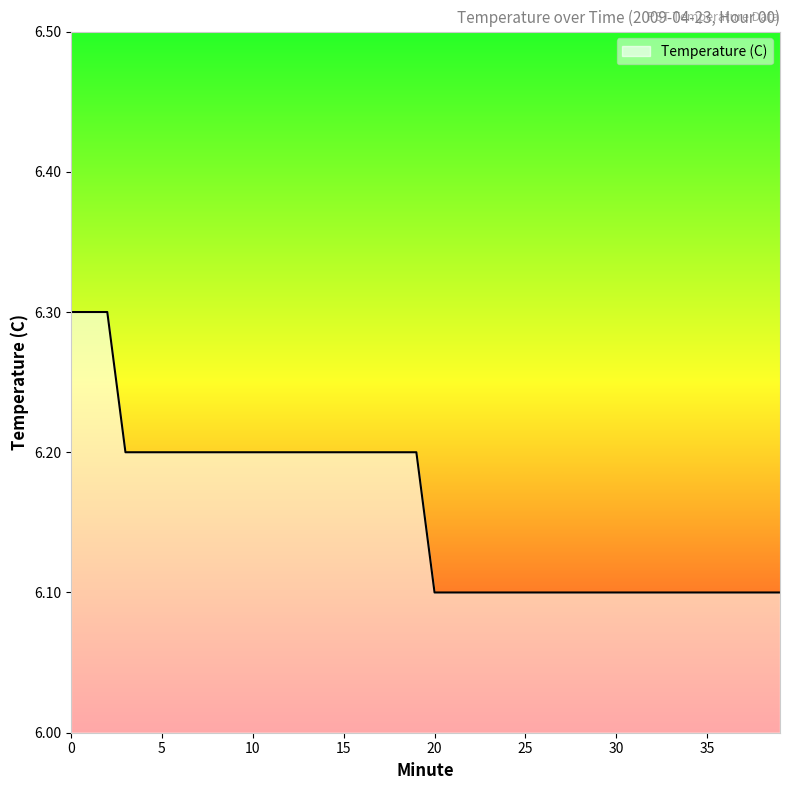

What is the smallest value displayed?

6.1